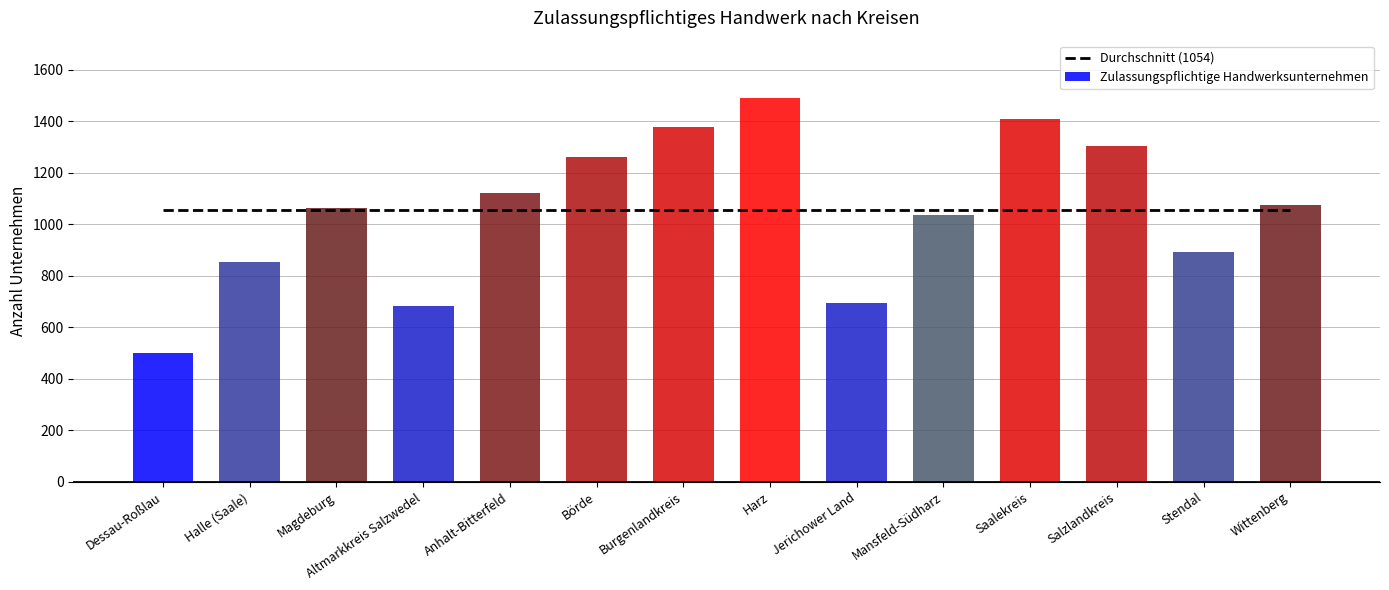

At which category does the chart reach its peak across all series?

Harz